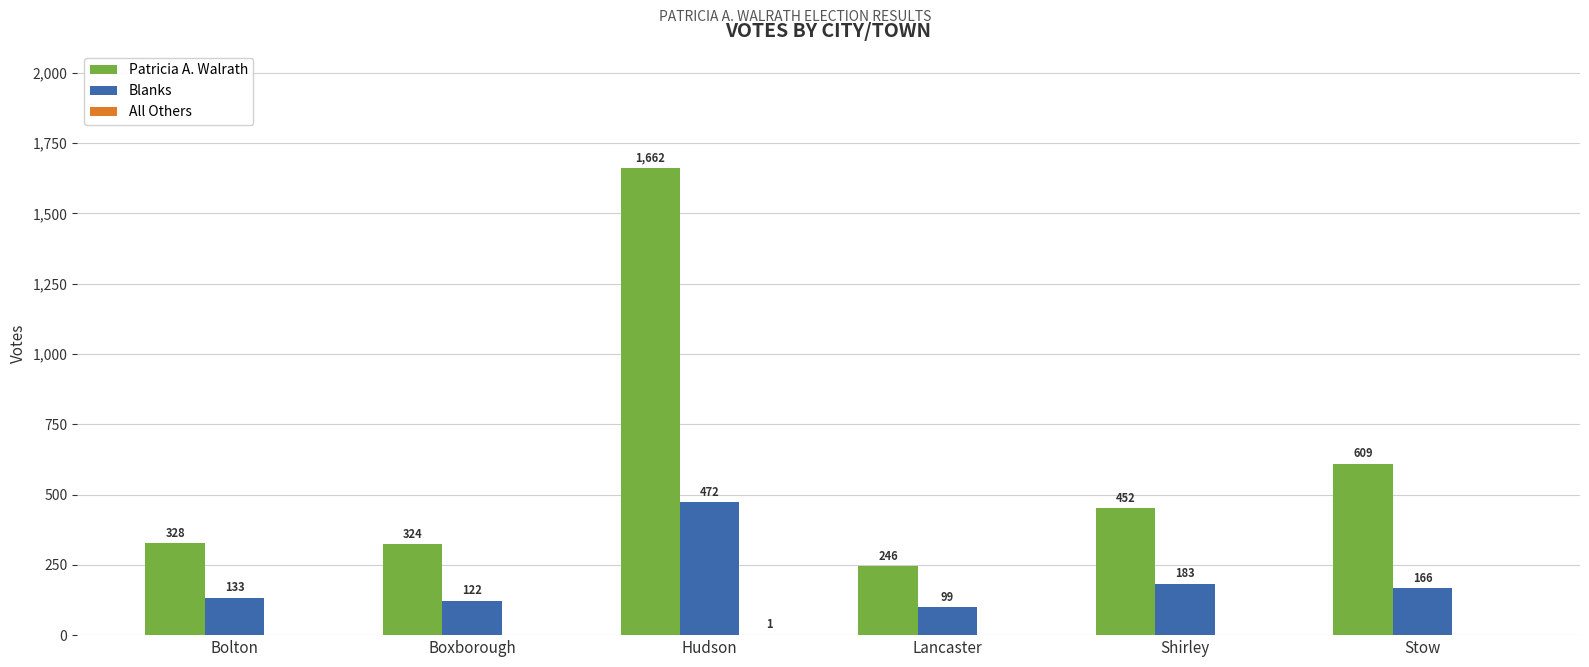

Which series has the largest range (max minus min)?

Patricia A. Walrath